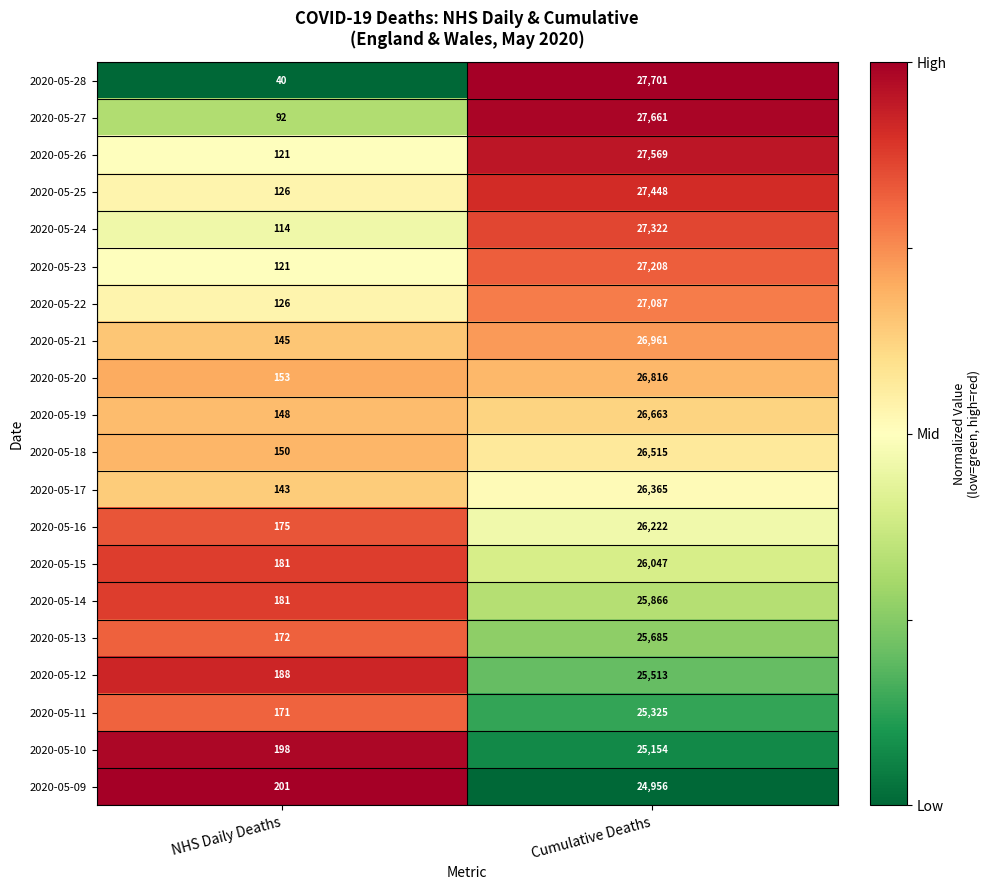

What is the spread (max minus min) of values at NHS Daily Deaths?

161